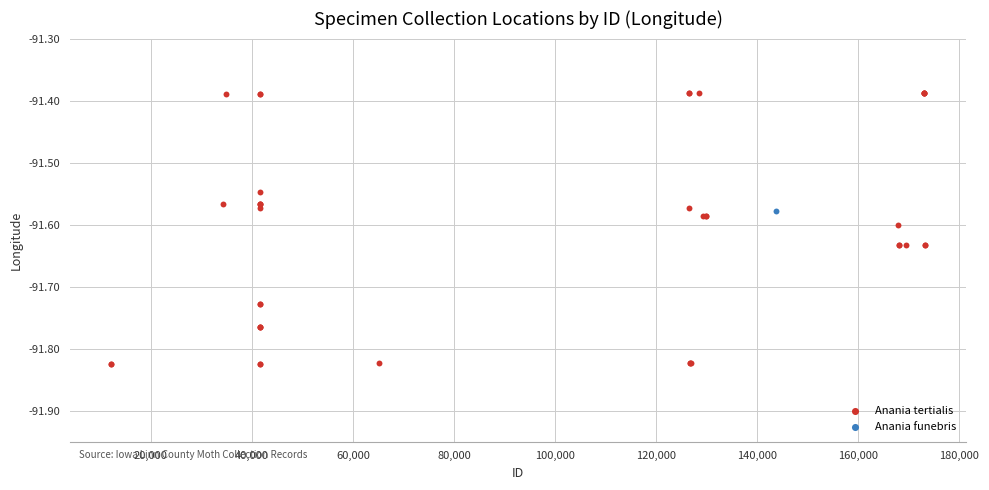

What are all the series names shown in the legend?

Anania tertialis, Anania funebris